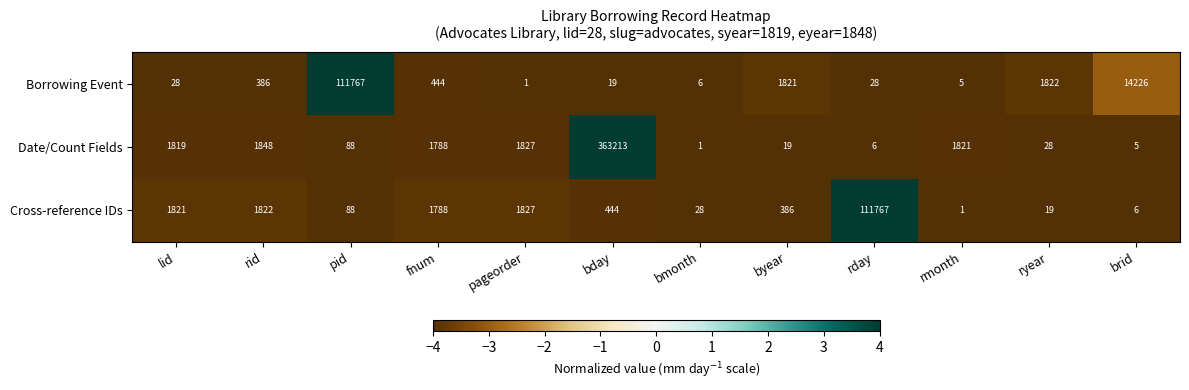

How many distinct data groups are displayed?

3